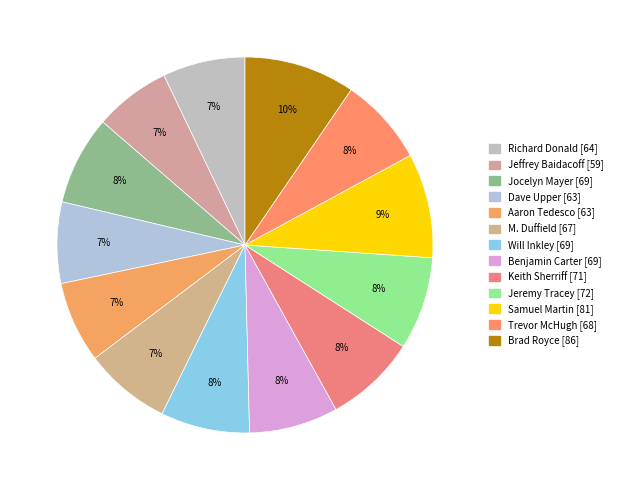

Do Richard Donald and Samuel Martin together represent more than half of the pie?

No